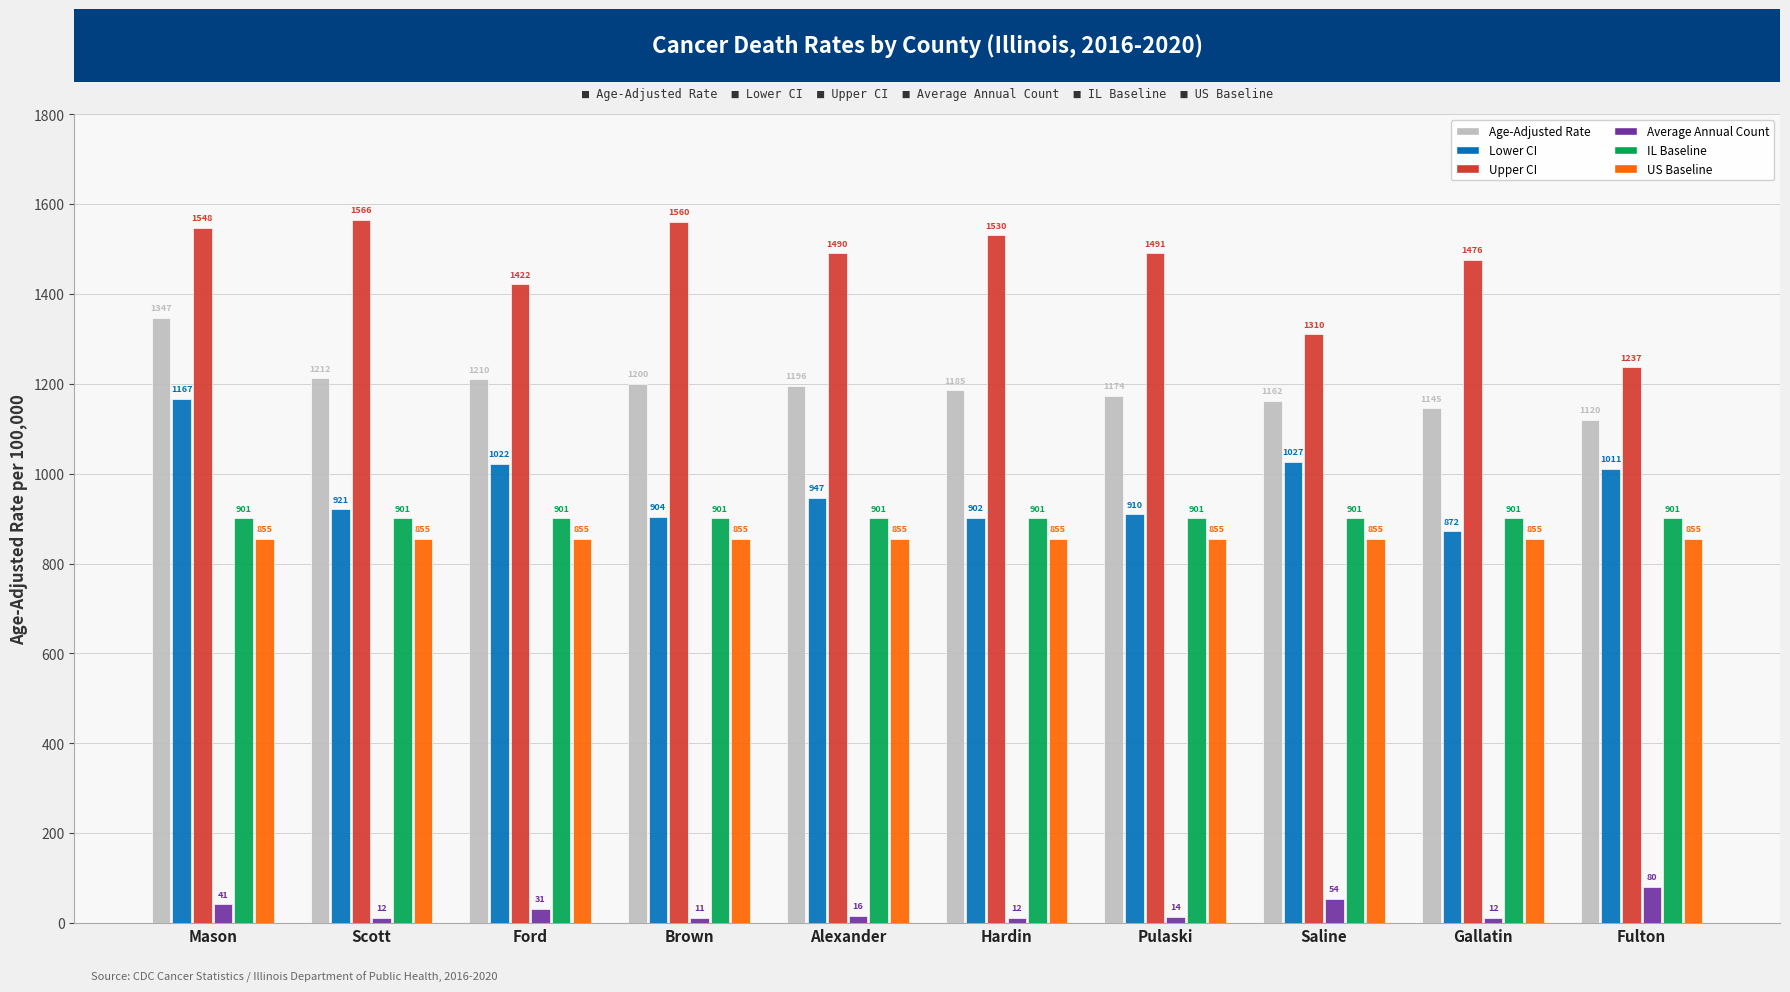

Does the chart contain stacked bars?

No